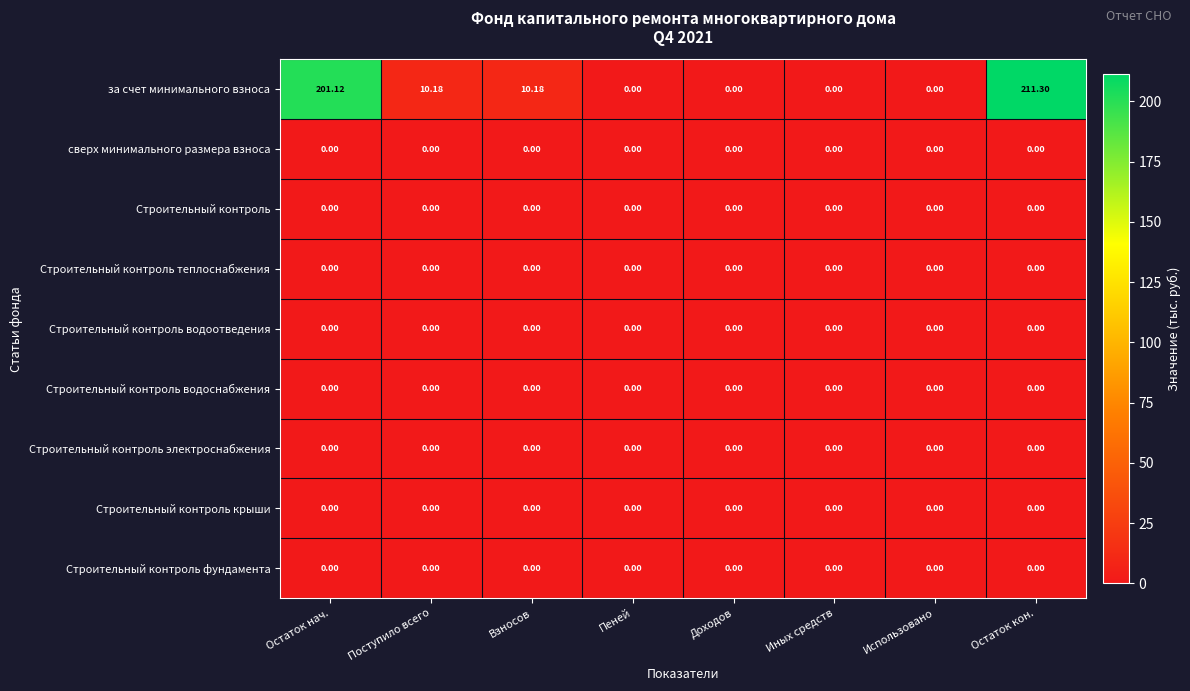

Is the value of за счет минимального взноса at Остаток кон. greater than the value of Строительный контроль крыши at Иных средств?

Yes